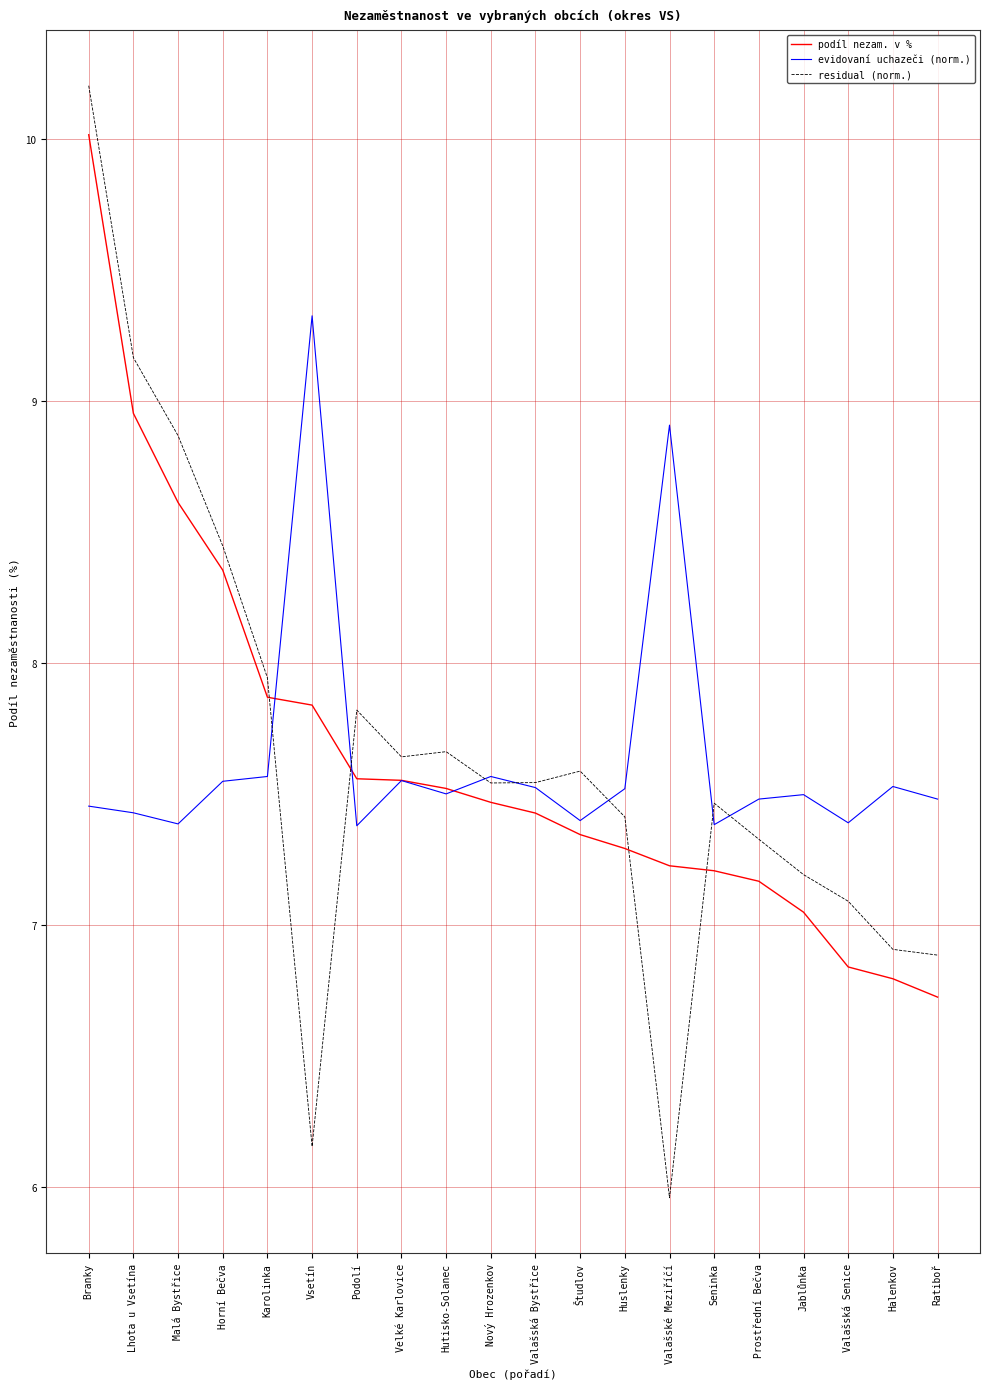

Is the value of evidovaní uchazeči (norm.) at Valašská Senice greater than the value of residual (norm.) at Vsetín?

Yes